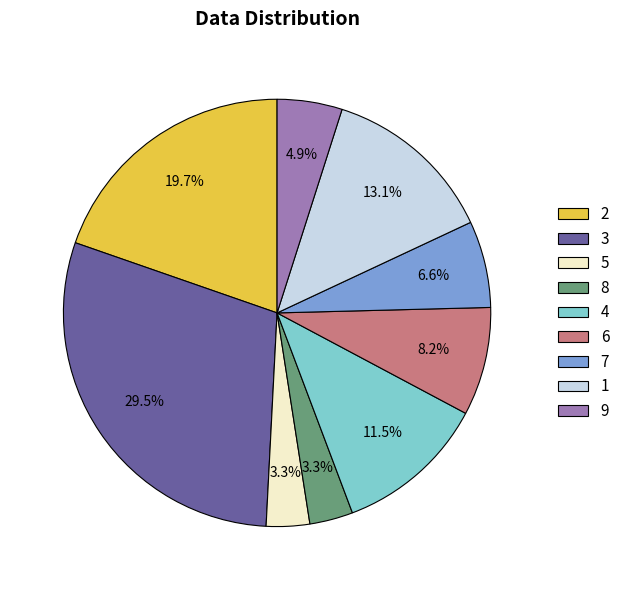

Does 4 account for over 50% of the chart?

No